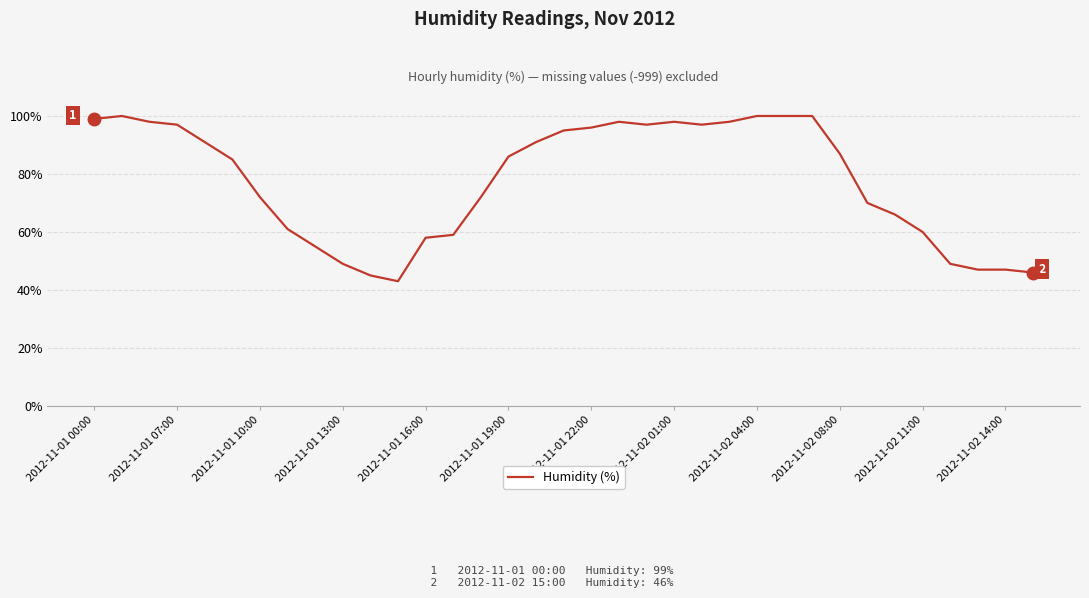

What is the difference between the maximum and minimum values?

57